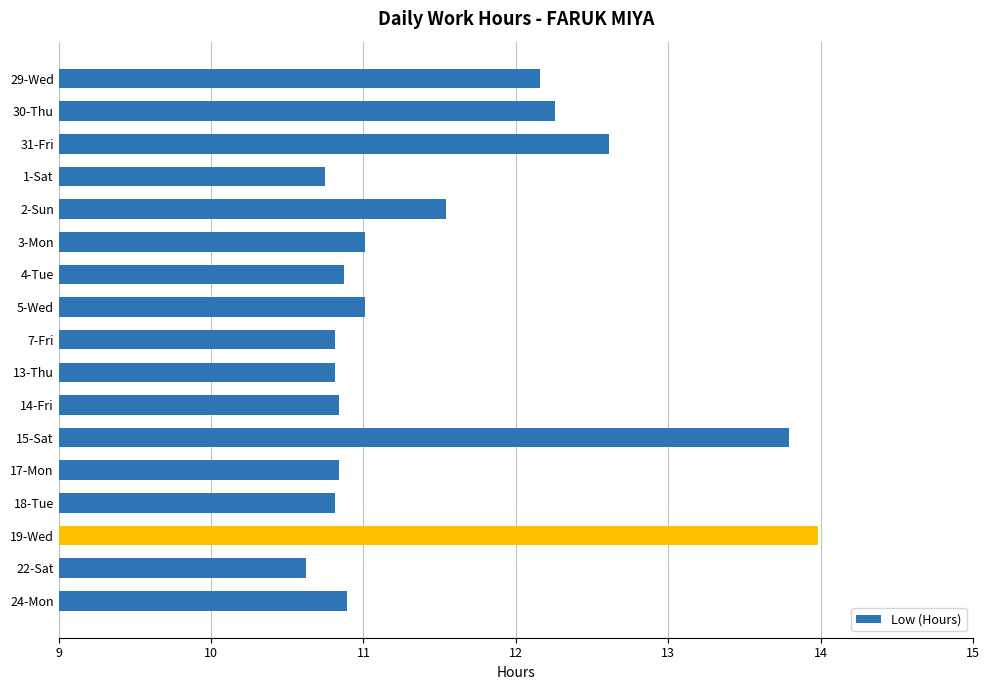

How many categories are shown in the chart?

17